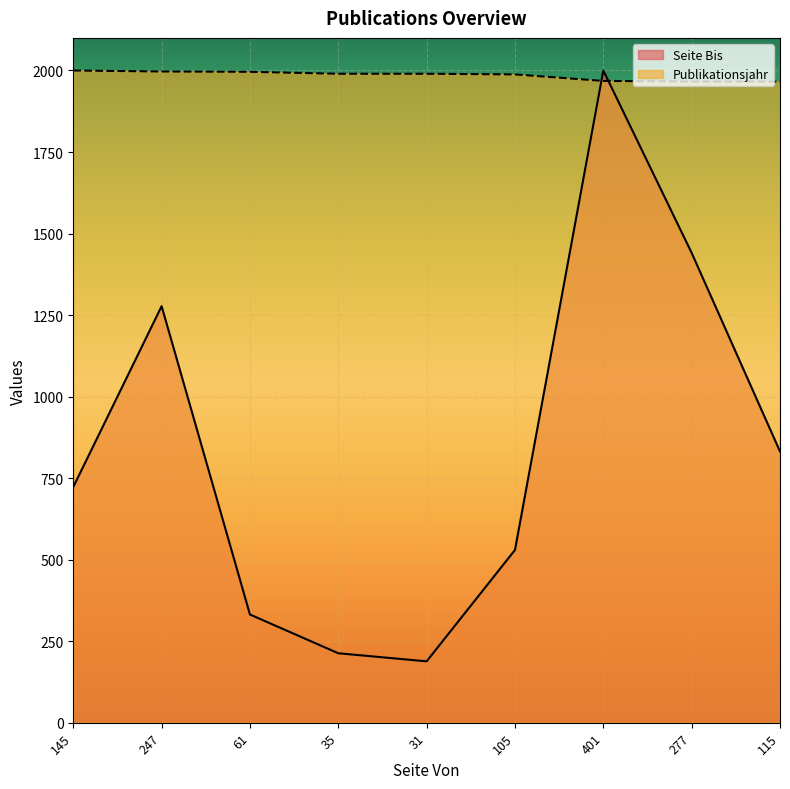

At which category does Seite Bis reach its first local peak?

247